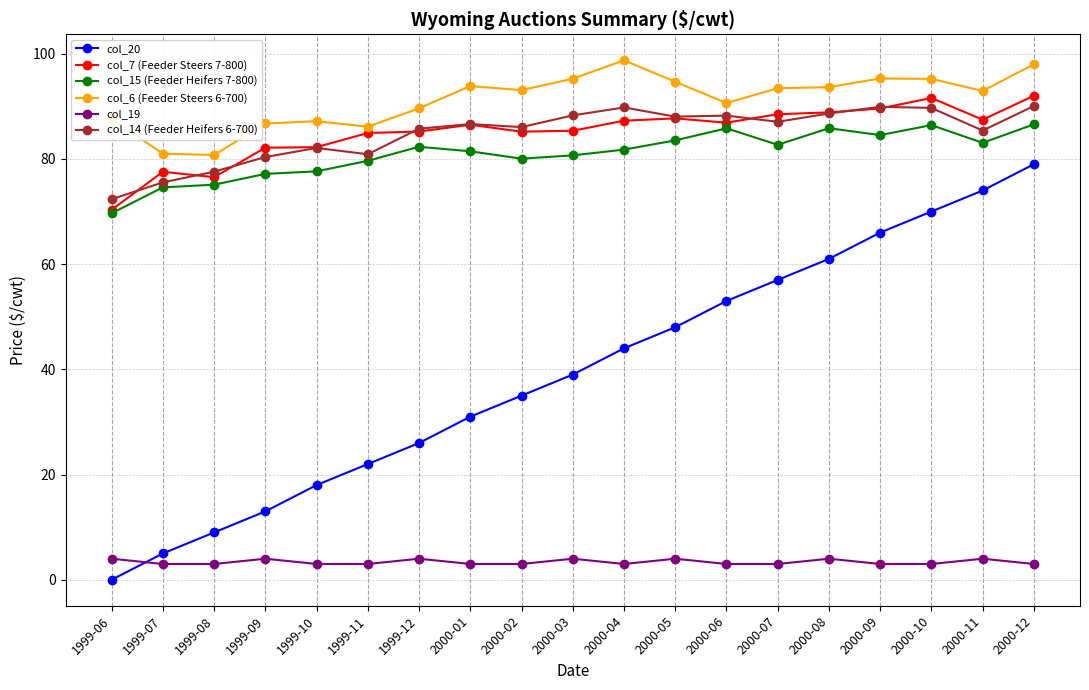

What is the spread (max minus min) of values at 1999-07?

78.0